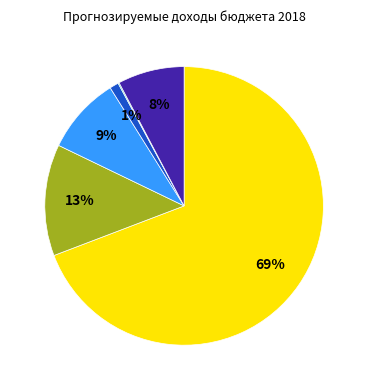

To the nearest percent, what is the average slice percentage?

17%